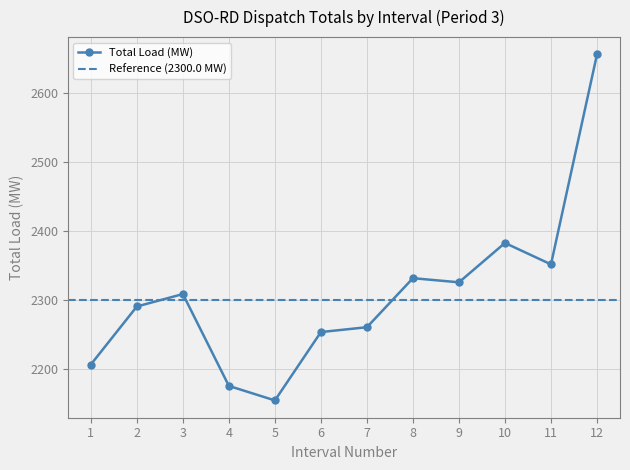

Rank the categories by value from lowest to highest.

5, 4, 1, 6, 7, 2, 3, 9, 8, 11, 10, 12